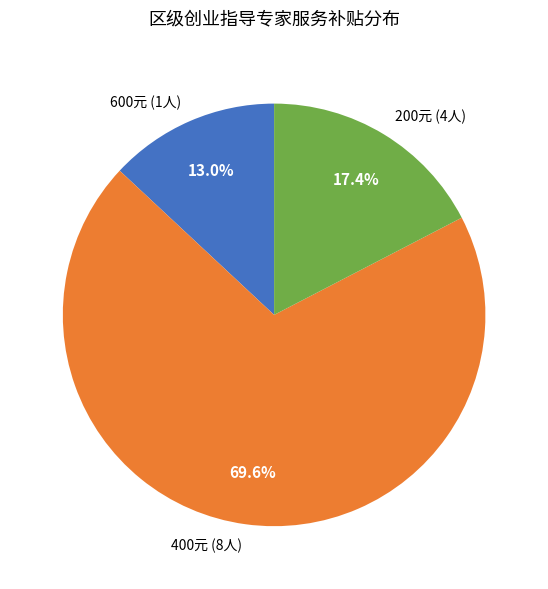

Does 600元 (1人) account for over 50% of the chart?

No